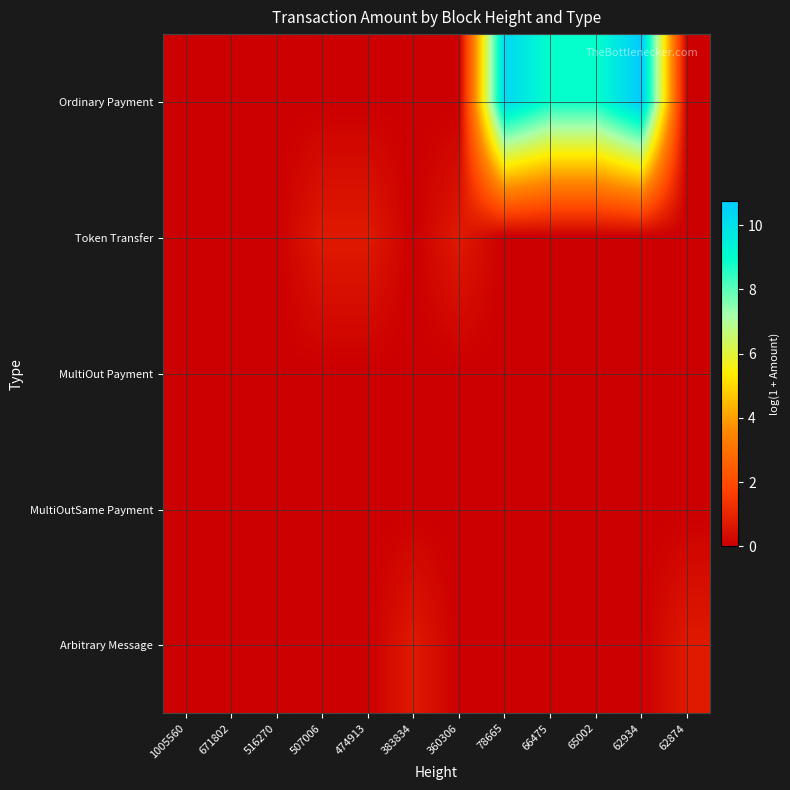

Reading right to left, list all the values displayed in this chart.

Ordinary Payment: 62874=0.0	62934=10.7	65002=8.9	66475=8.9	78665=10.3	360306=0.0	383834=0.0	474913=0.0	507006=0.0	516270=0.0	671802=0.0	1005560=0.0
Token Transfer: 62874=0.0	62934=0.0	65002=0.0	66475=0.0	78665=0.0	360306=0.7	383834=0.0	474913=0.7	507006=0.7	516270=0.0	671802=0.0	1005560=0.0
MultiOut Payment: 62874=0.0	62934=0.0	65002=0.0	66475=0.0	78665=0.0	360306=0.0	383834=0.0	474913=0.0	507006=0.0	516270=0.0	671802=0.0	1005560=0.0
MultiOutSame Payment: 62874=0.0	62934=0.0	65002=0.0	66475=0.0	78665=0.0	360306=0.0	383834=0.0	474913=0.0	507006=0.0	516270=0.0	671802=0.0	1005560=0.0
Arbitrary Message: 62874=0.7	62934=0.0	65002=0.0	66475=0.0	78665=0.0	360306=0.0	383834=0.7	474913=0.0	507006=0.0	516270=0.0	671802=0.0	1005560=0.0